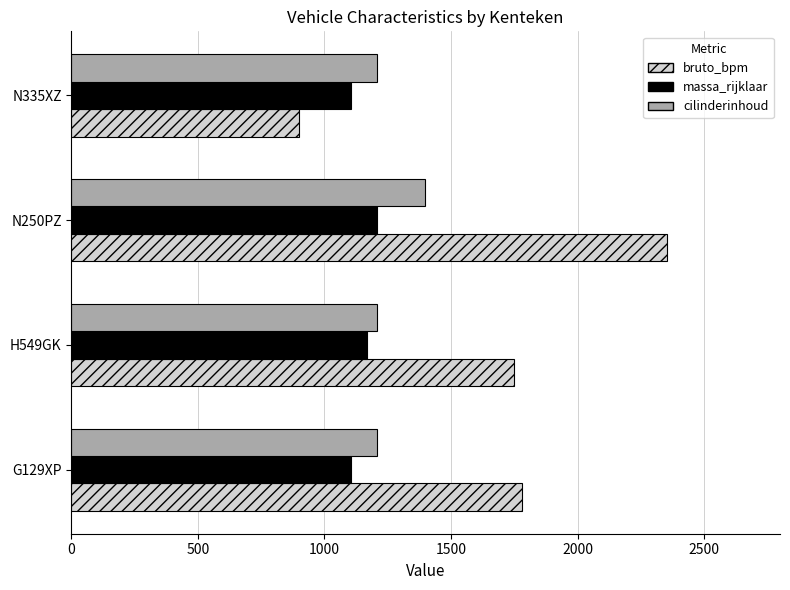

What is the difference between the maximum and minimum values in the massa_rijklaar series?

103